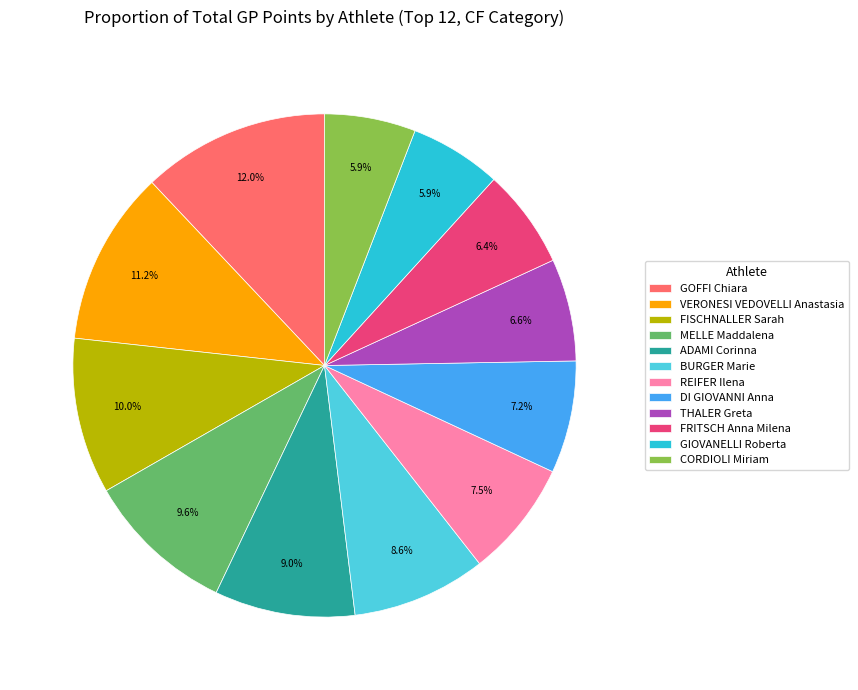

What is the largest slice in the pie chart?

GOFFI Chiara